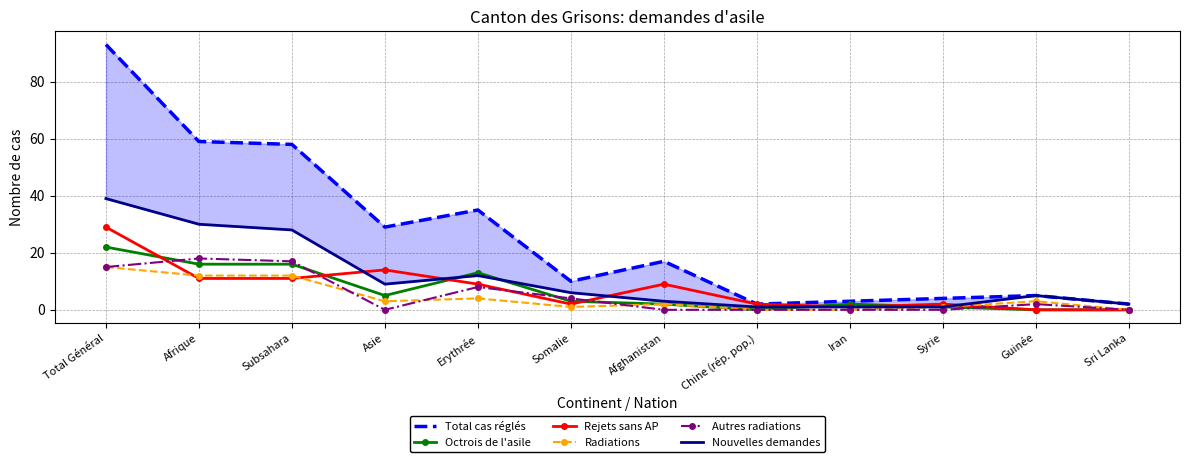

Is the value of Autres radiations at Afghanistan greater than the value of Radiations at Afrique?

No